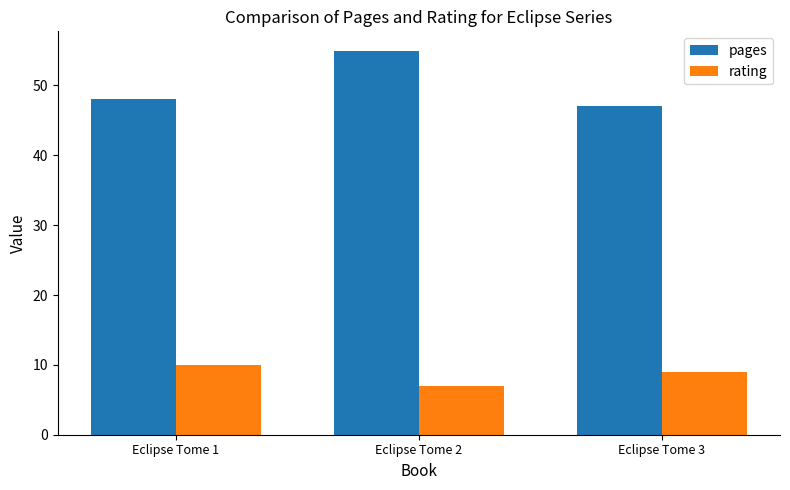

At which label is pages closest to 51?

Eclipse Tome 1